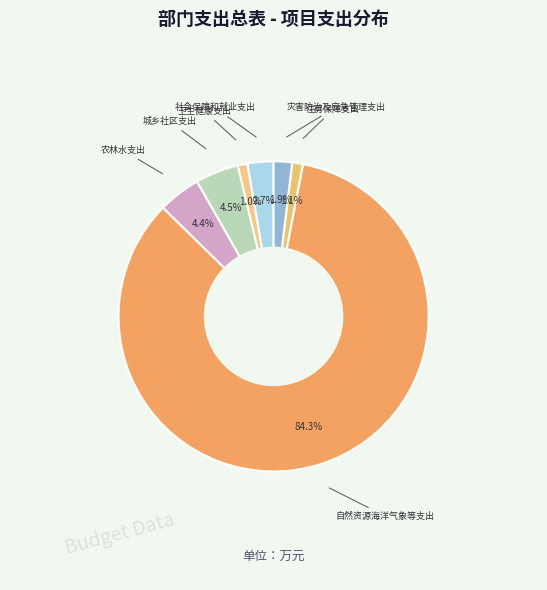

Is there a majority slice in this chart?

Yes